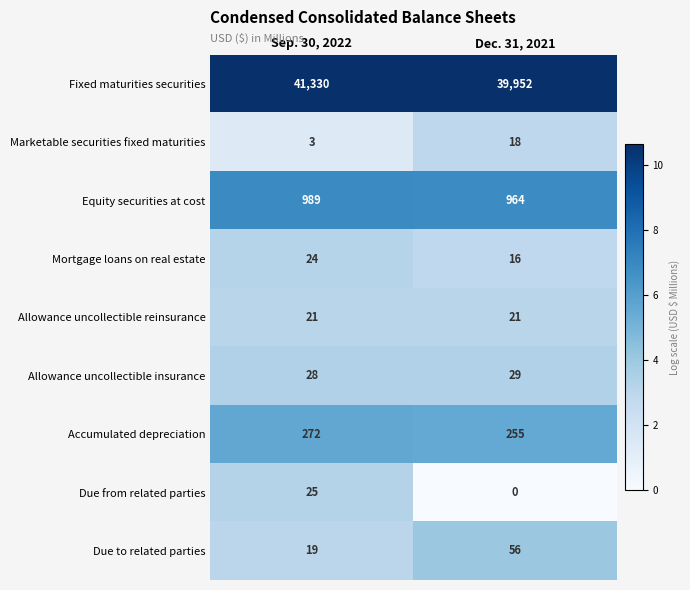

Reading right to left, what are all the values shown in this chart?

Fixed maturities securities: Dec. 31, 2021=39952	Sep. 30, 2022=41330
Marketable securities fixed maturities: Dec. 31, 2021=18	Sep. 30, 2022=3
Equity securities at cost: Dec. 31, 2021=964	Sep. 30, 2022=989
Mortgage loans on real estate: Dec. 31, 2021=16	Sep. 30, 2022=24
Allowance uncollectible reinsurance: Dec. 31, 2021=21	Sep. 30, 2022=21
Allowance uncollectible insurance: Dec. 31, 2021=29	Sep. 30, 2022=28
Accumulated depreciation: Dec. 31, 2021=255	Sep. 30, 2022=272
Due from related parties: Dec. 31, 2021=0	Sep. 30, 2022=25
Due to related parties: Dec. 31, 2021=56	Sep. 30, 2022=19